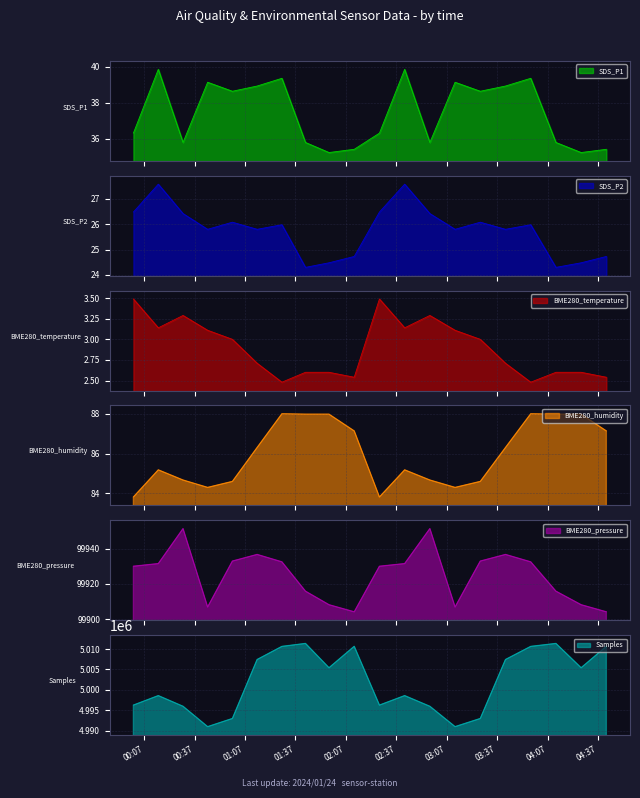

What is the label of the 14th point from the left?

2024/01/24 03:12:00